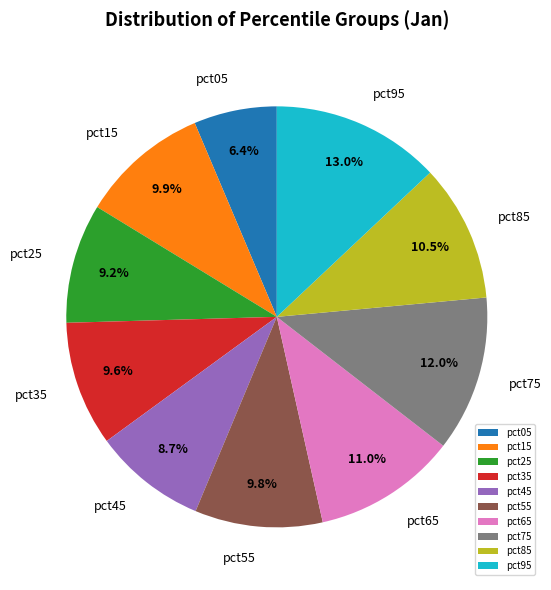

Does any single category account for the majority?

No